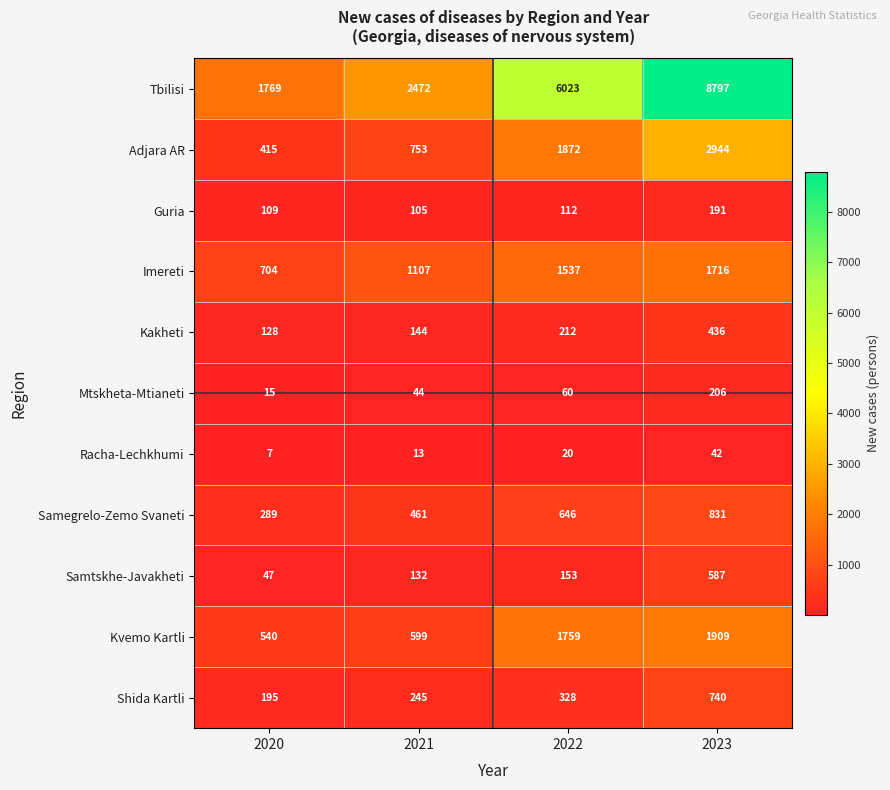

How many data points does each series have?

4